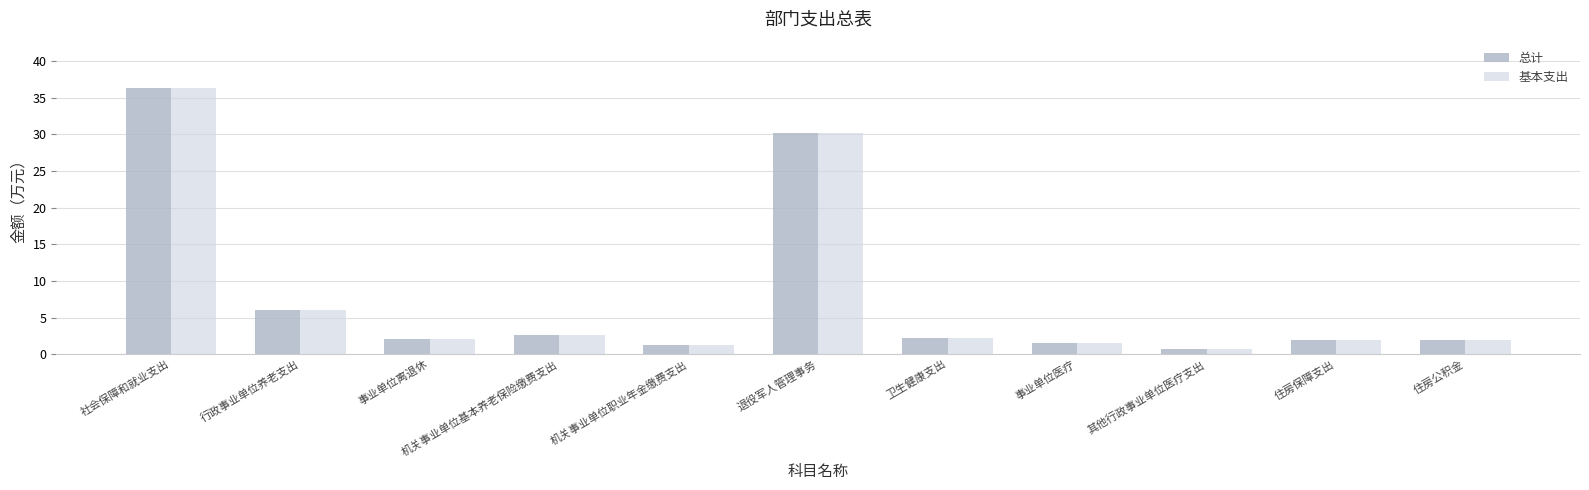

What is the approximate value of 基本支出 at 机关事业单位职业年金缴费支出?

1.3